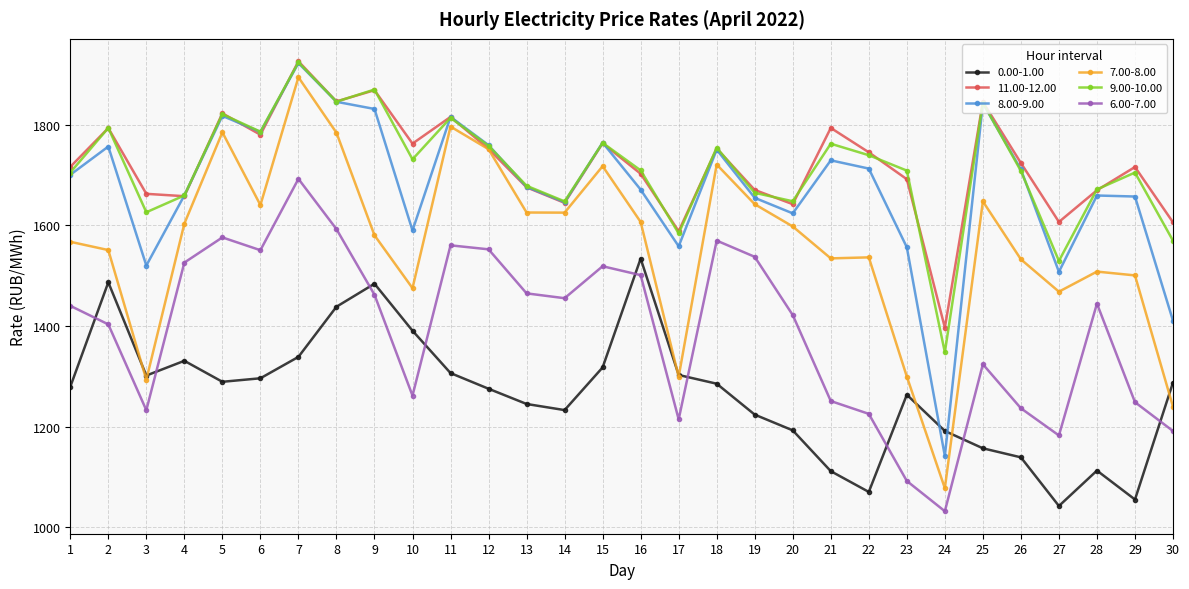

Where is the first local maximum for 8.00-9.00?

2